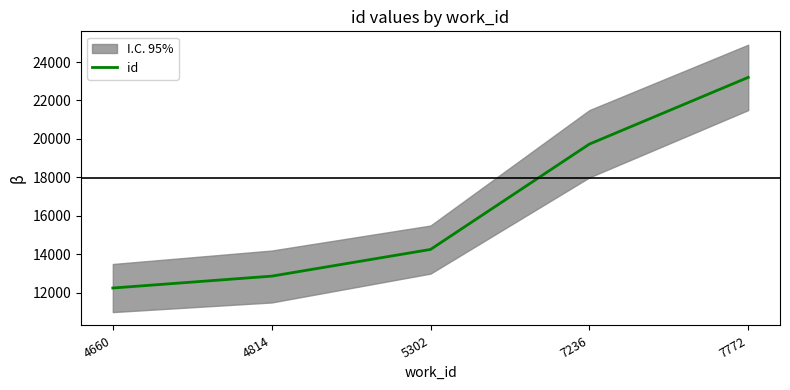

Reading left to right, transcribe all the data shown in this chart.

4660=12252	4814=12869	5302=14257	7236=19733	7772=23202